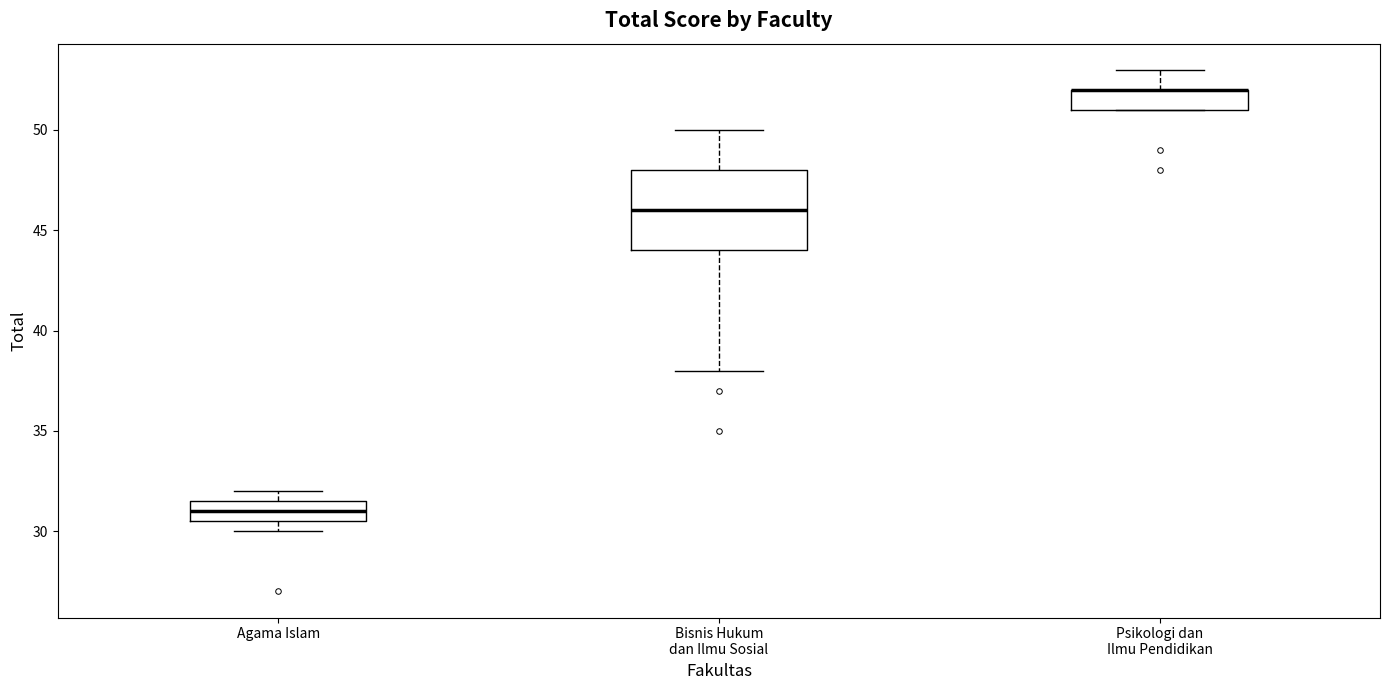

Reading left to right, read every box against the y-axis: the position of its median line, the range the box covers, and the ends of its whiskers. The values are not printed on the chart, so give them approximately, as read against the axis.

Agama Islam: median 31.0, box 30.5 to 31.5, whiskers 30.0 to 32.0
Bisnis Hukum dan Ilmu Sosial: median 46.0, box 44.0 to 48.0, whiskers 38.0 to 50.0
Psikologi dan Ilmu Pendidikan: median 52.0 (drawn on the box's upper edge), box 51.0 to 52.0, whiskers 51.0 to 53.0